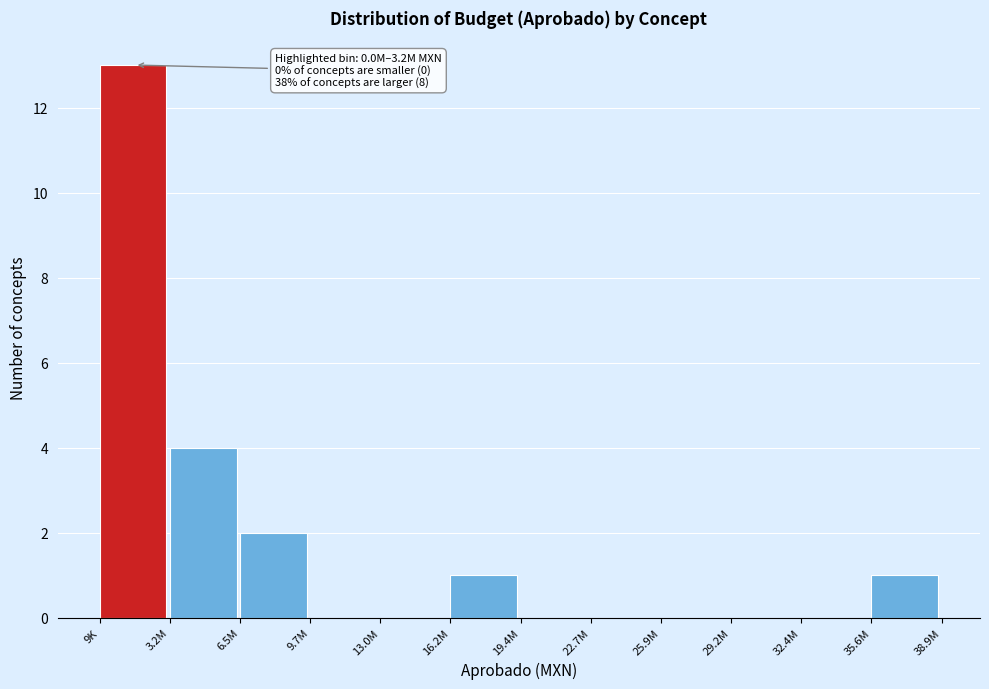

Reading left to right, extract all data points from this chart.

9K=13	3.2M=4	6.5M=2	9.7M=0	13.0M=0	16.2M=1	19.4M=0	22.7M=0	25.9M=0	29.2M=0	32.4M=0	35.6M=1